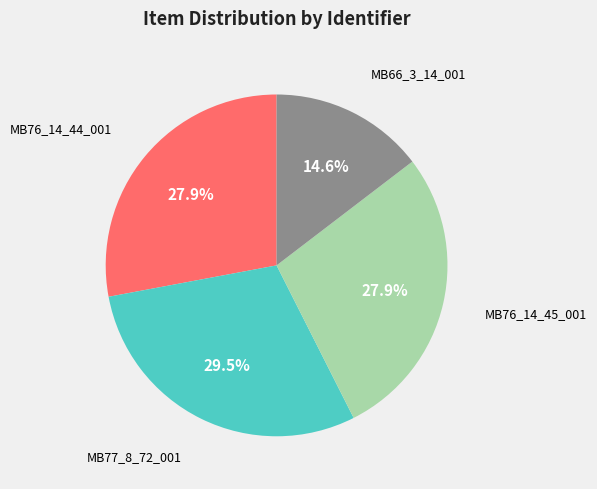

What percentage is the MB76_14_44_001 slice, to the nearest percent?

28%